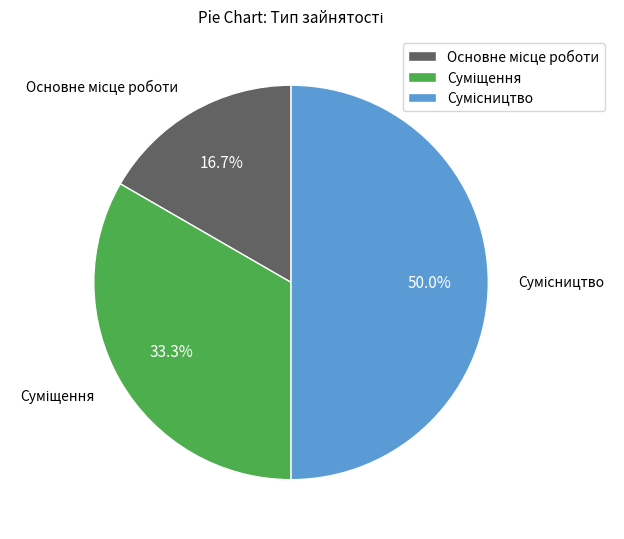

To the nearest percent, what is the difference between the largest and smallest slice percentages?

33%